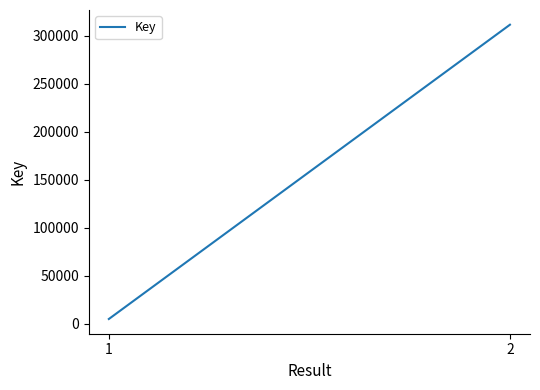

Where is the data nearest to the value 158195?

1